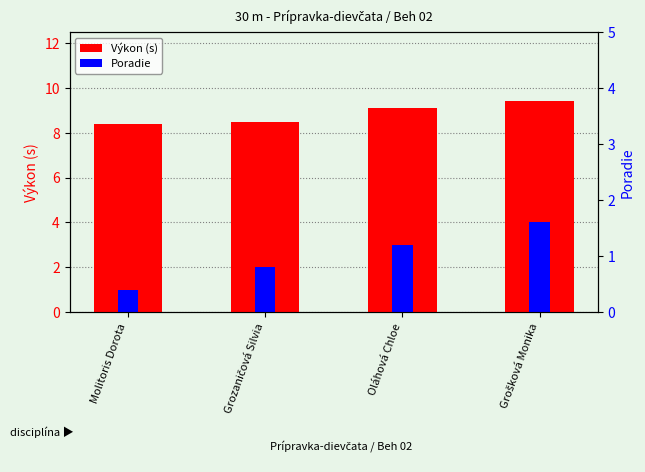

What is the maximum value for Výkon (s)?

9.4